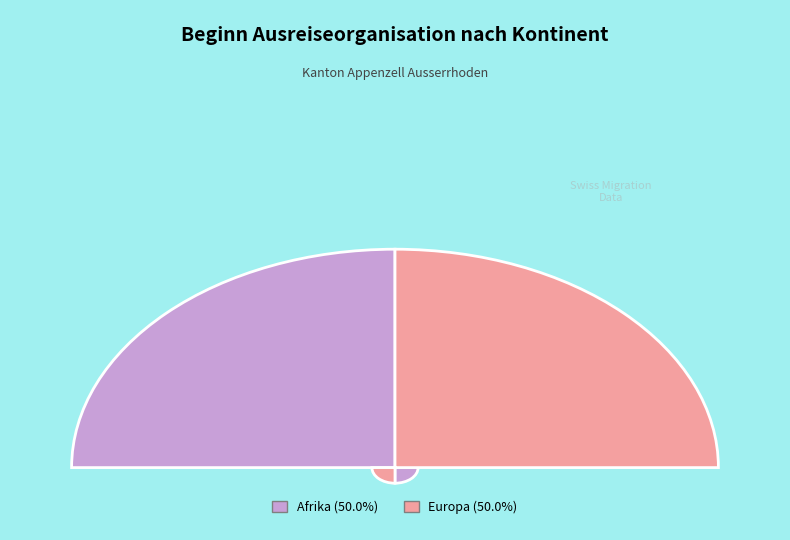

Do Europa and Amerika together represent more than half of the pie?

No